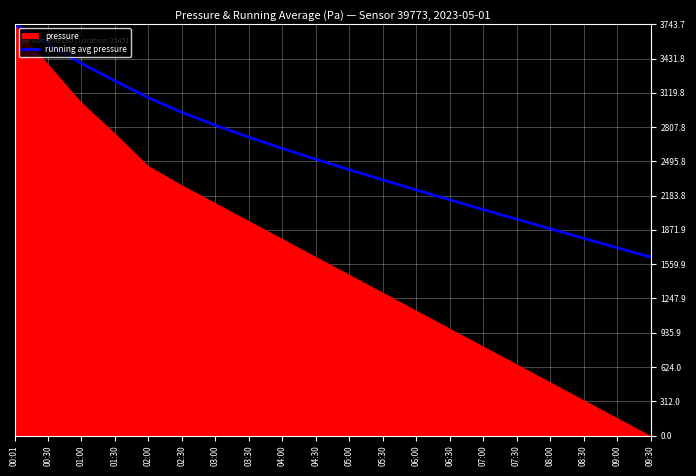

At which label does running avg pressure reach its minimum?

09:30